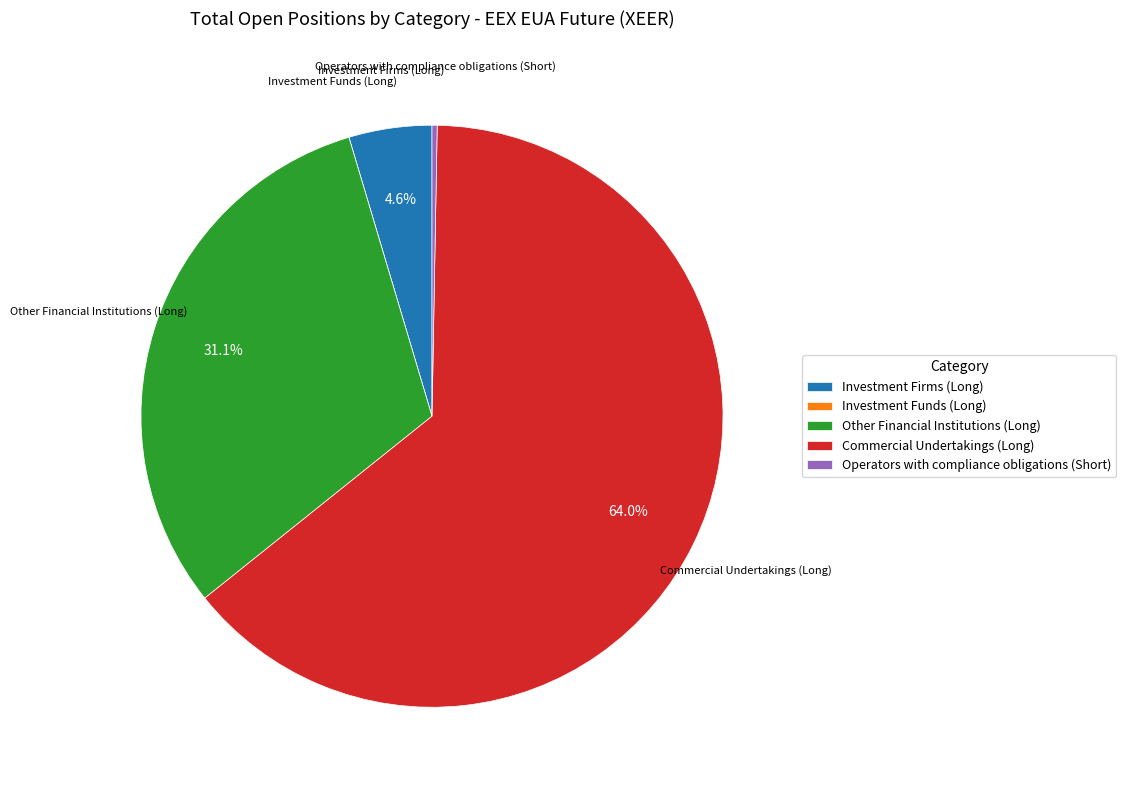

Combined, do Investment Firms (Long) and Operators with compliance obligations (Short) account for over 50%?

No